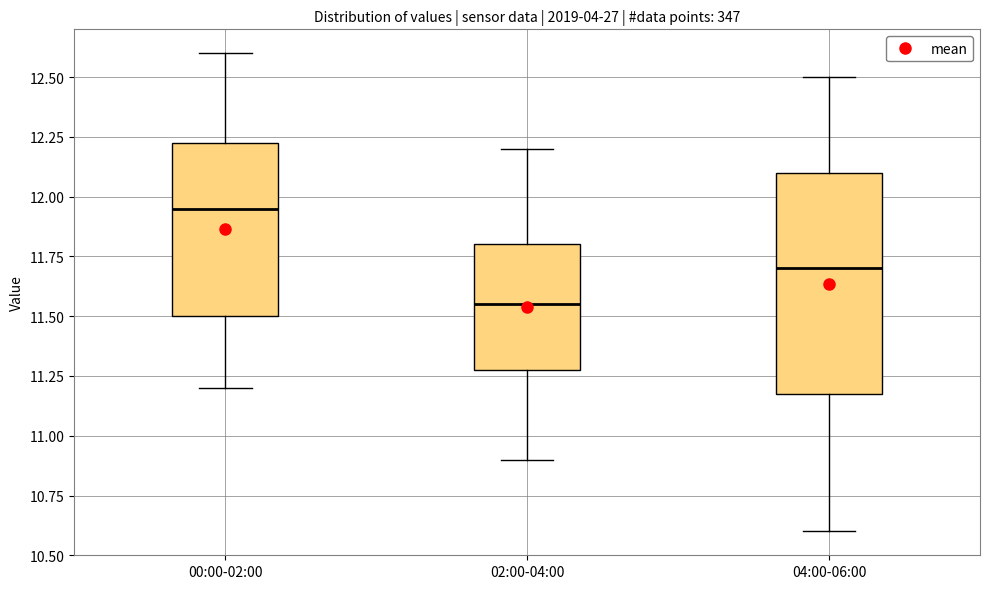

Which box is the tallest, from its lower edge to its upper edge?

04:00-06:00